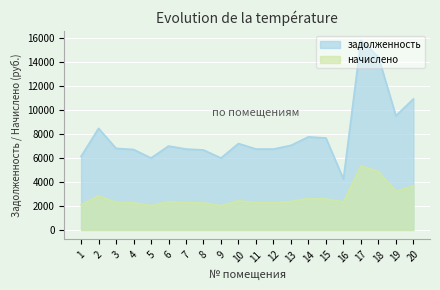

True or false: начислено has more than 2 points higher than both neighbors.

True